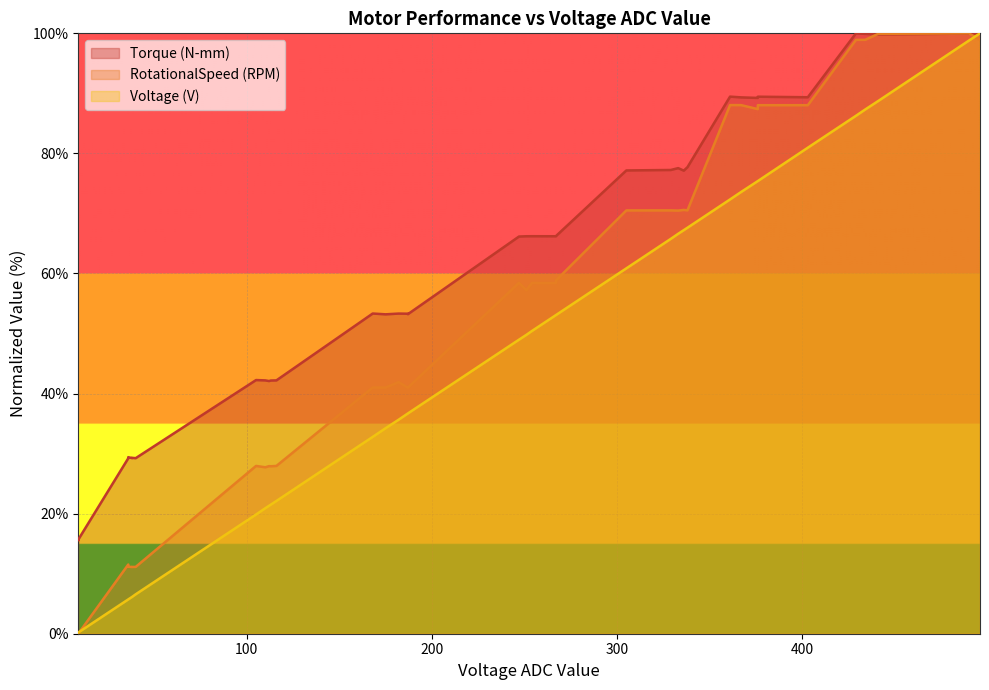

The value of RotationalSpeed (RPM) at 14 is 48.5. True or false?

False